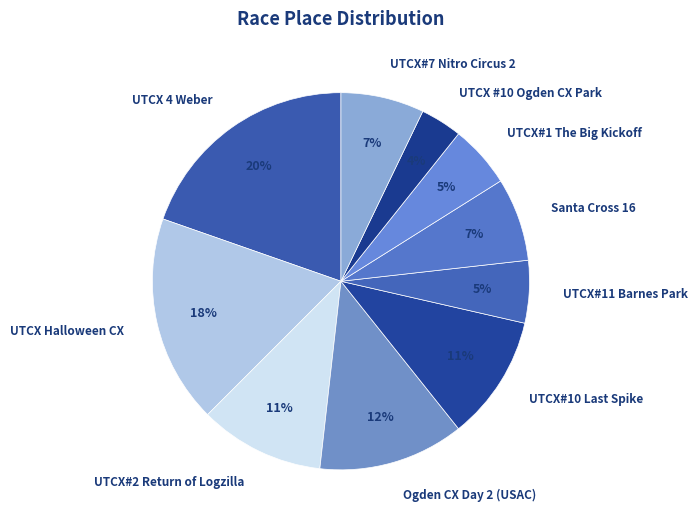

The UTCX 4 Weber slice represents 27% of the pie. True or false?

False